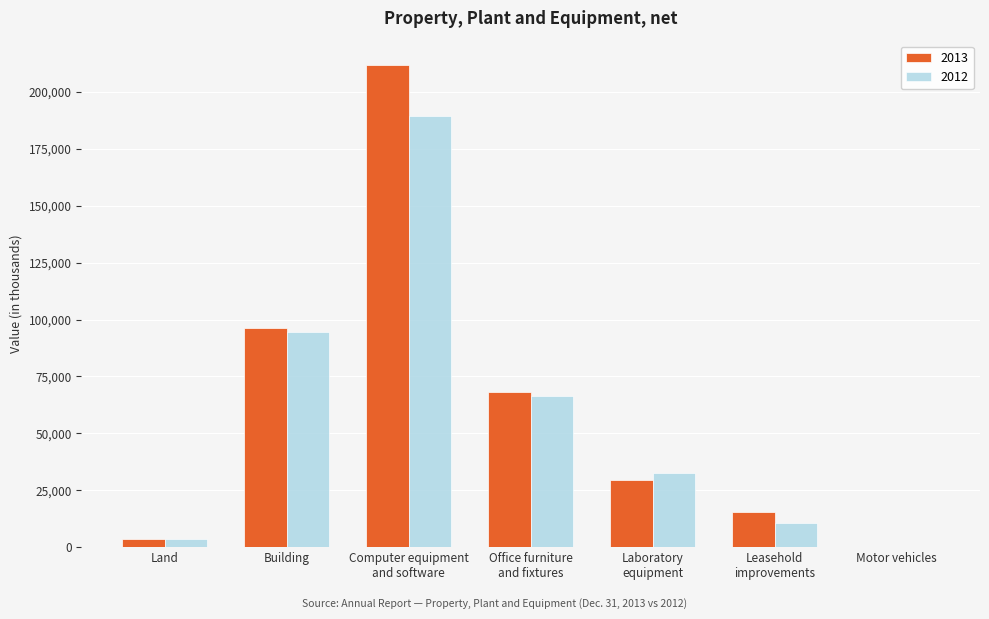

The 2012 series shows 46659 at Building. True or false?

False